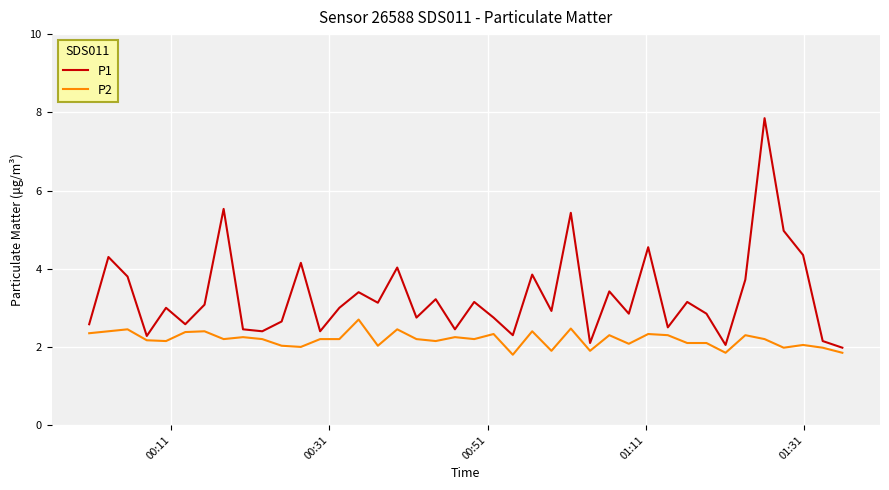

What is the difference between the maximum and minimum values in the P1 series?

5.9